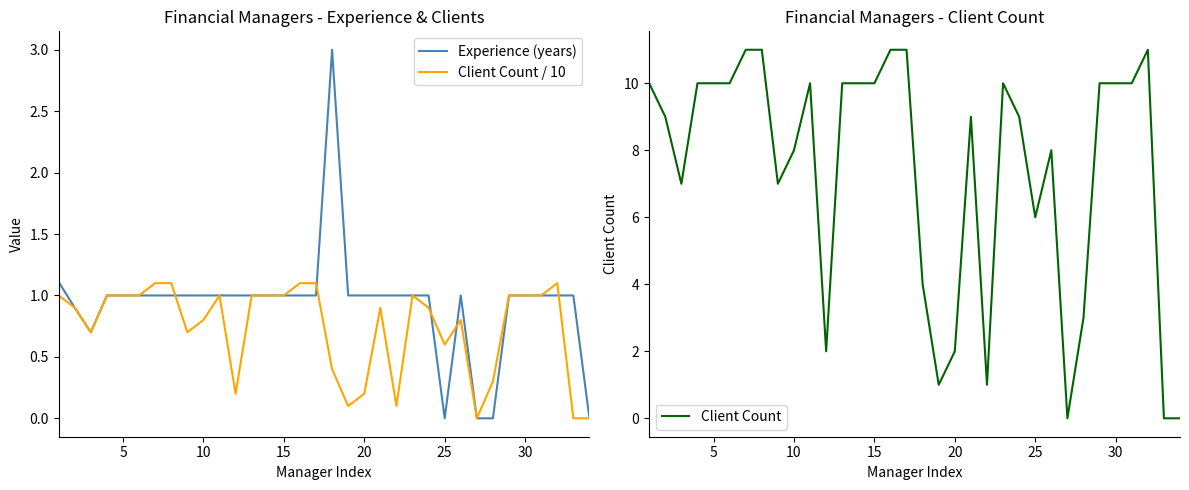

The value of Client Count at 30 is 18.0. True or false?

False